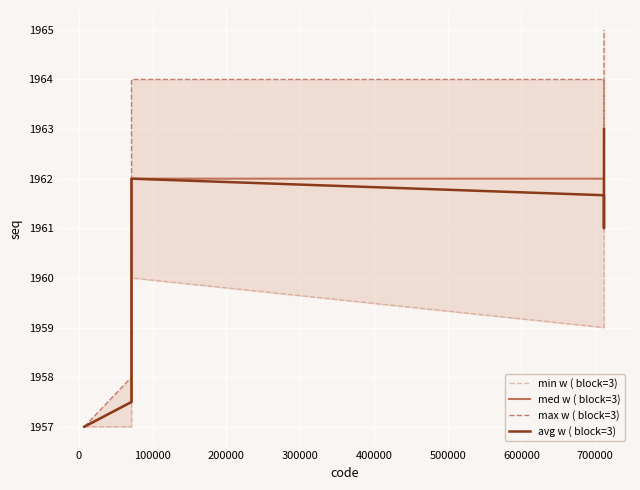

What is the highest value of the avg w ( block=3) series?

1963.0